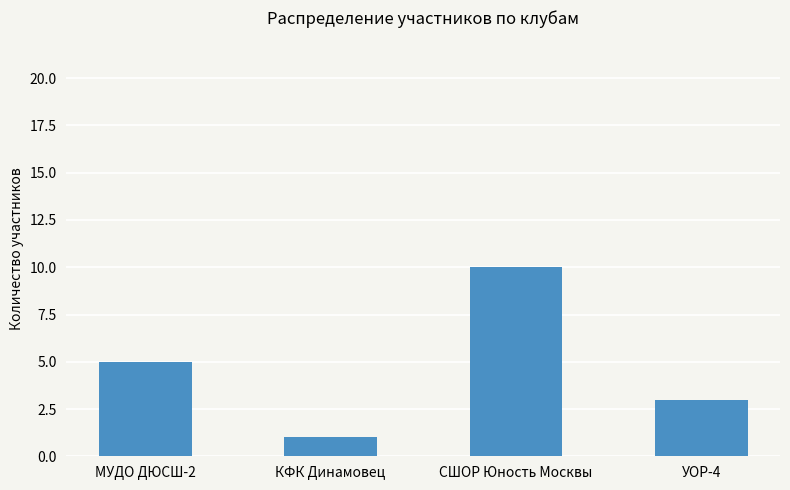

Approximately how many times larger is the value at УОР-4 compared to СШОР Юность Москвы?

0.3